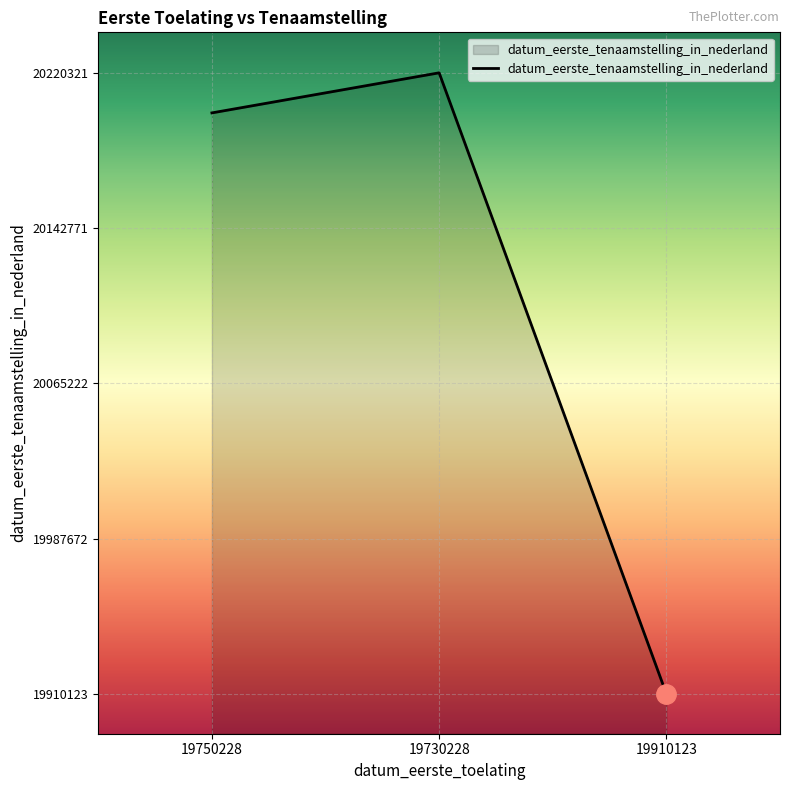

What is the difference between the values at 19750228 and 19730228?

20017